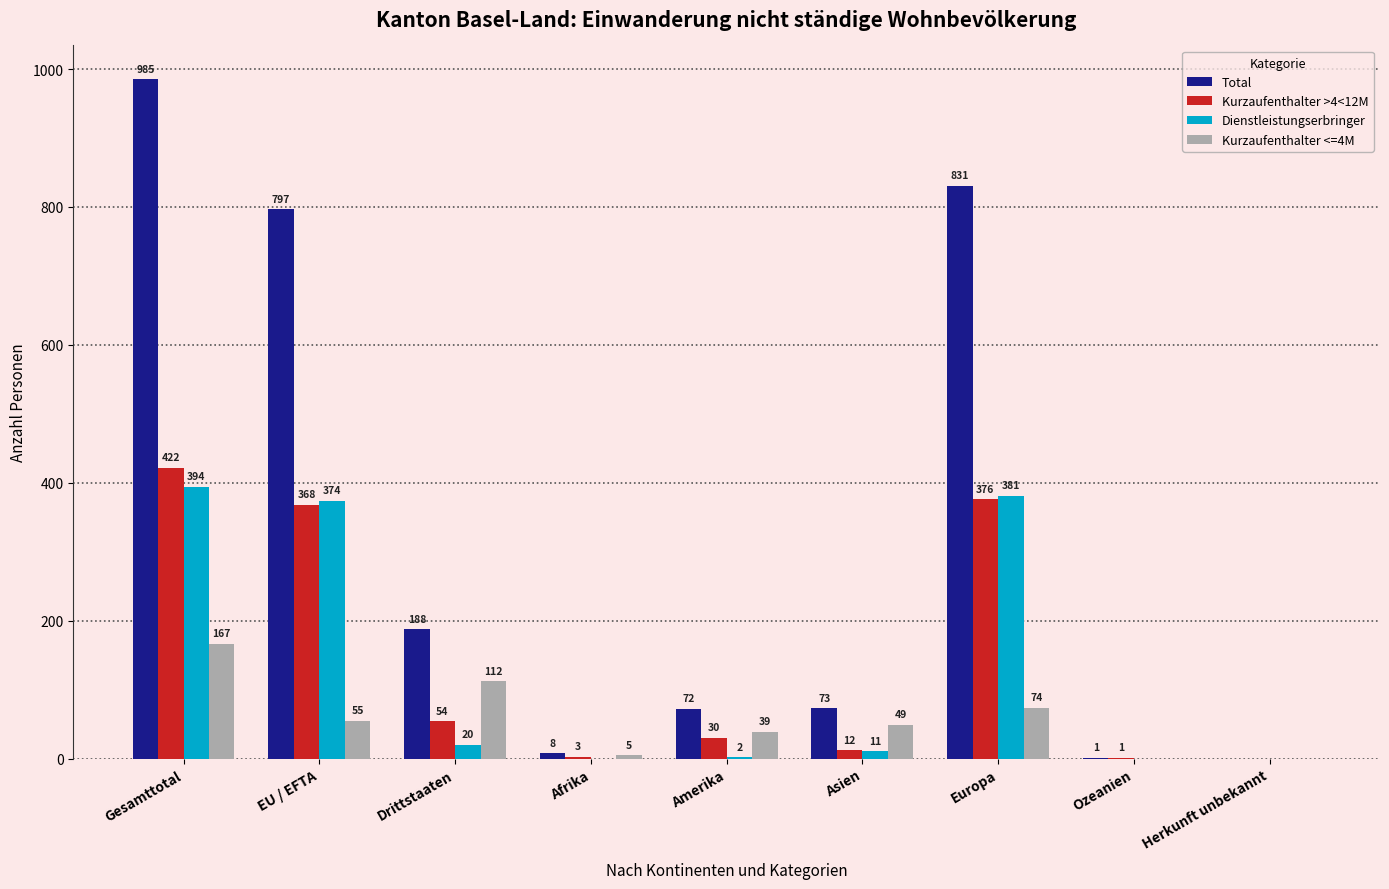

What is the maximum value for Kurzaufenthalter >4<12M?

422